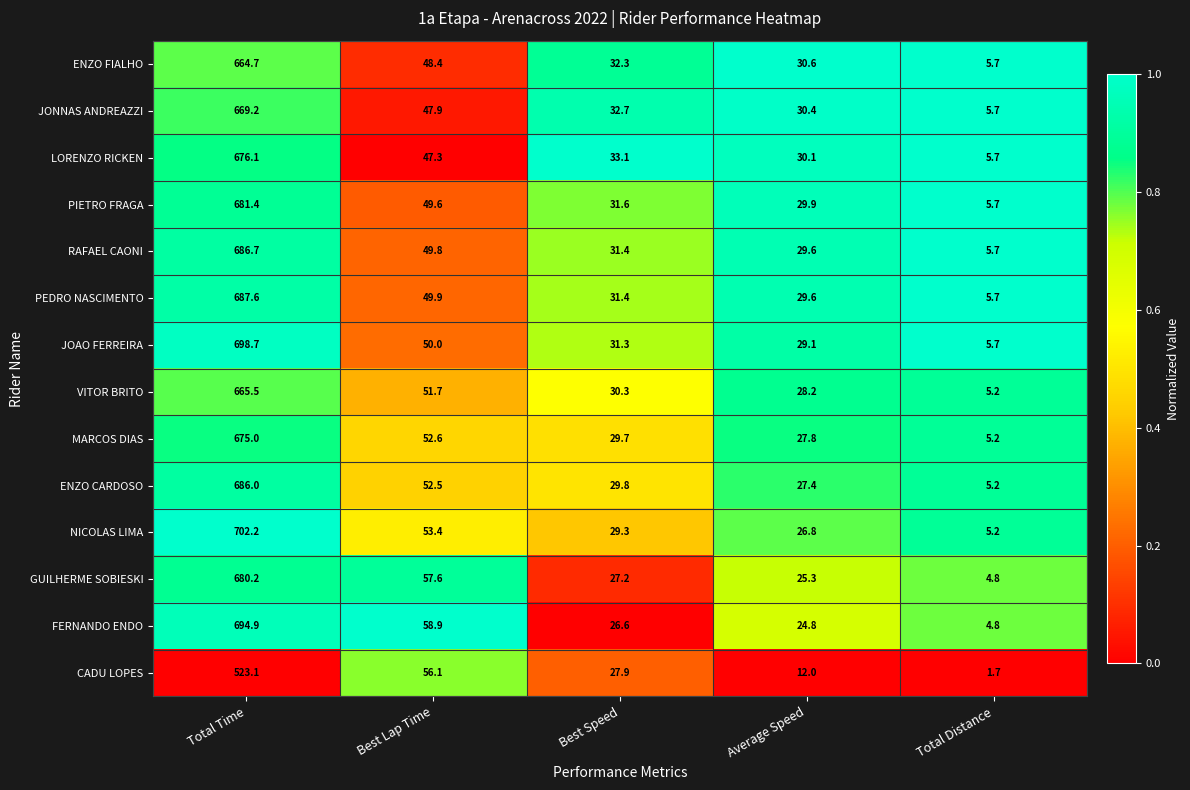

What is the difference between the maximum and minimum values in the FERNANDO ENDO series?

690.1